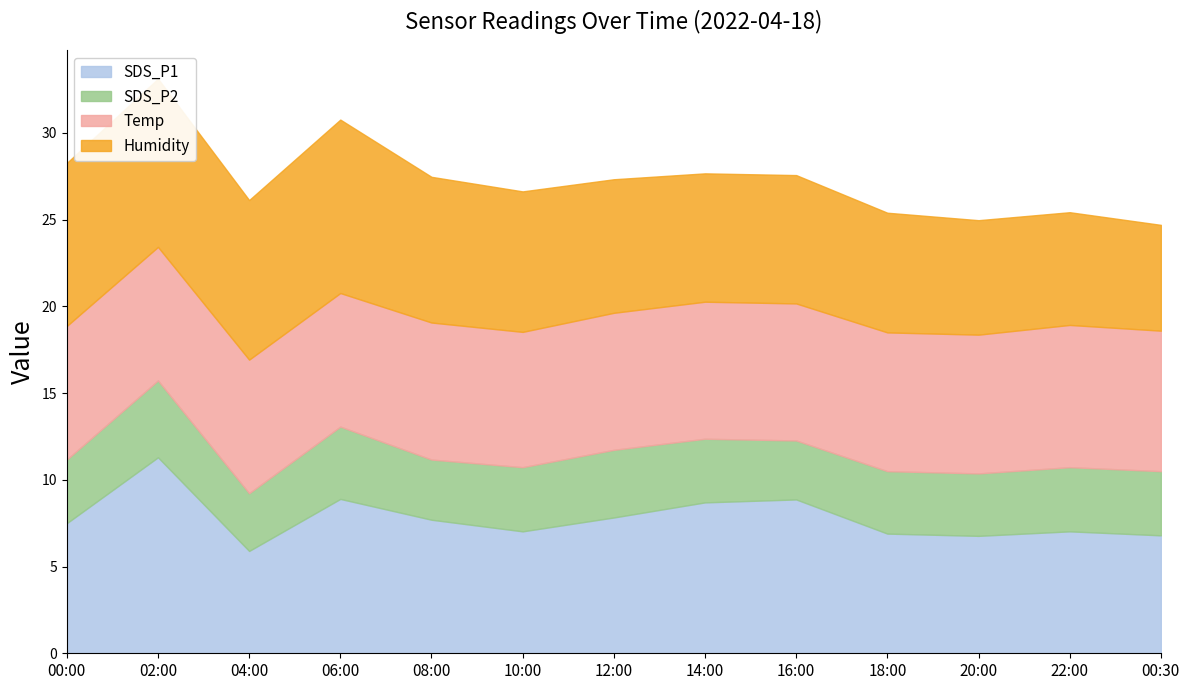

What value does the SDS_P1 series have at 20:00?

6.8